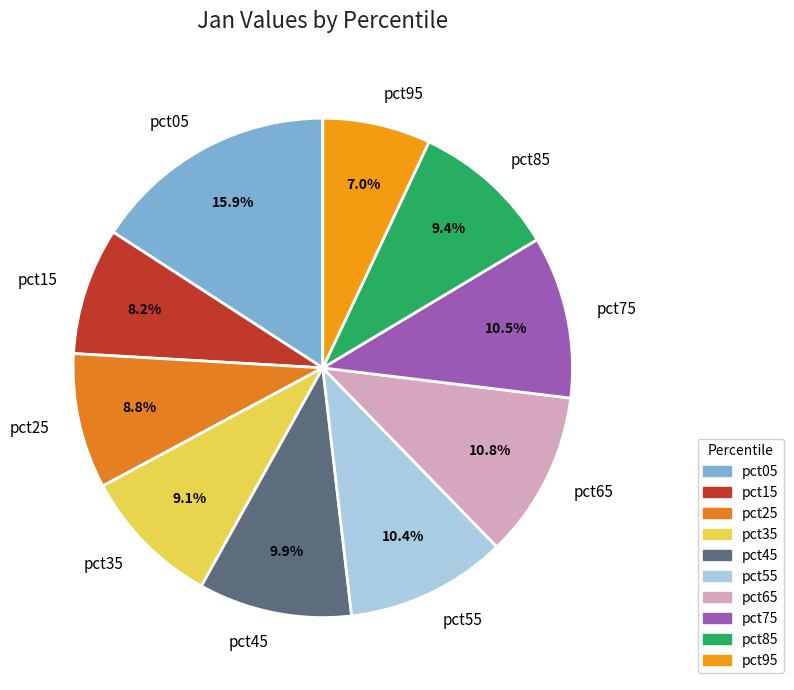

What portion of the pie excludes pct55?

89.6%